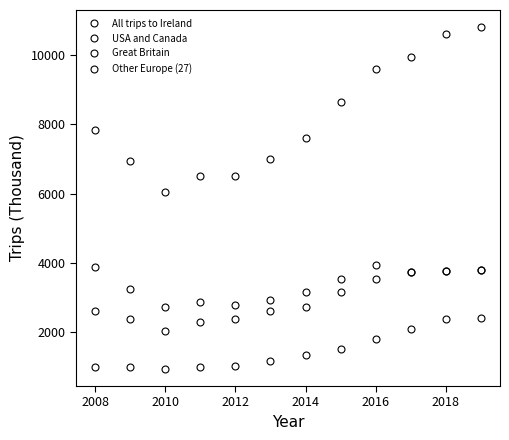

True or false: USA and Canada and Great Britain cross at least once.

False